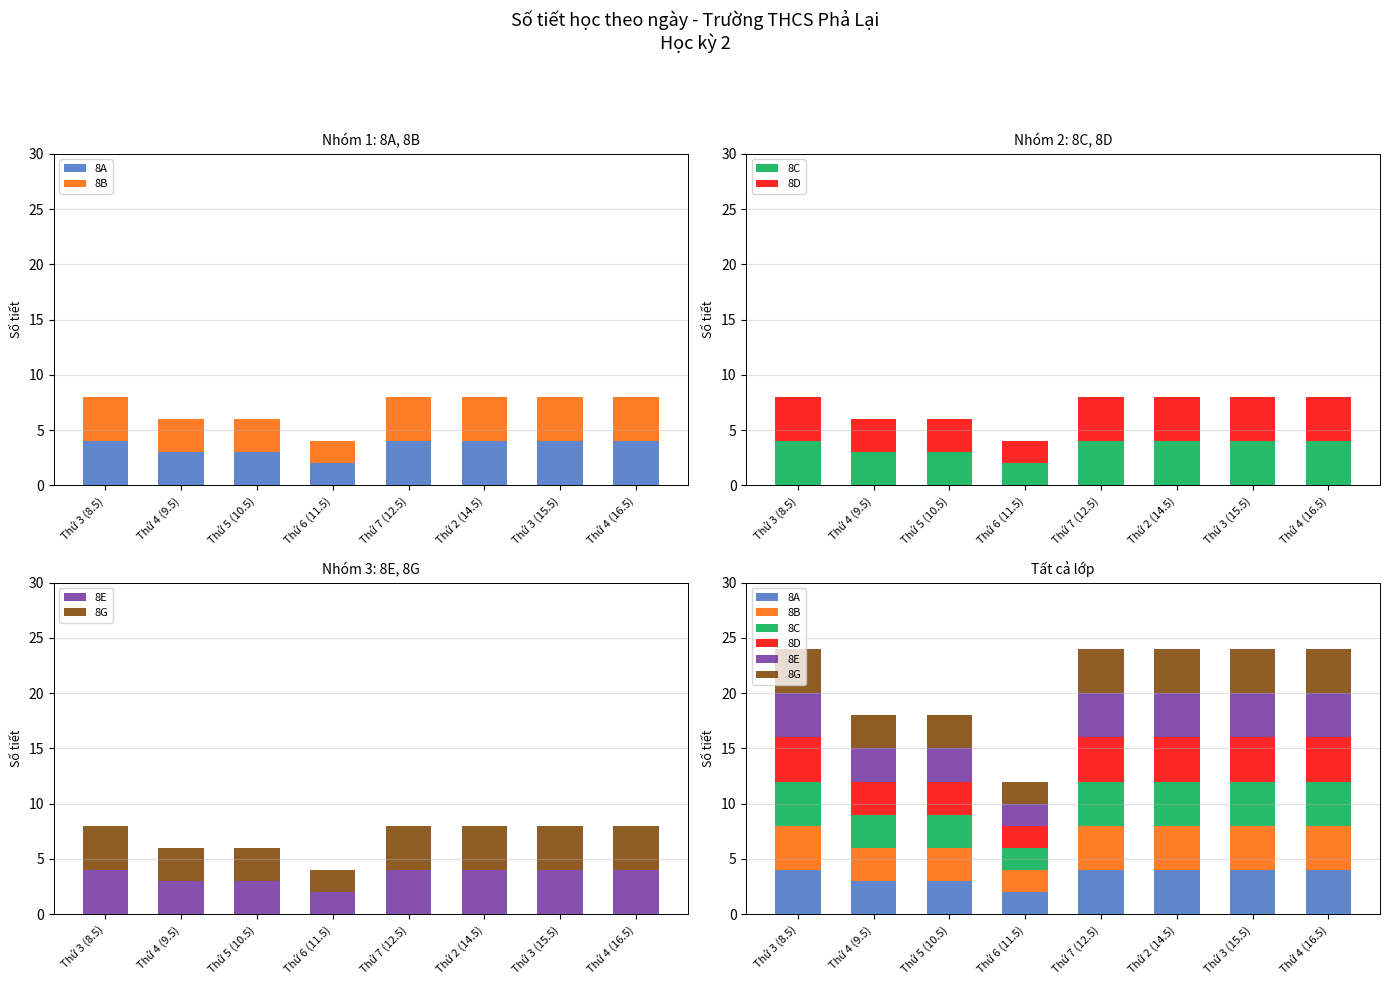

How many groups of bars are there?

8